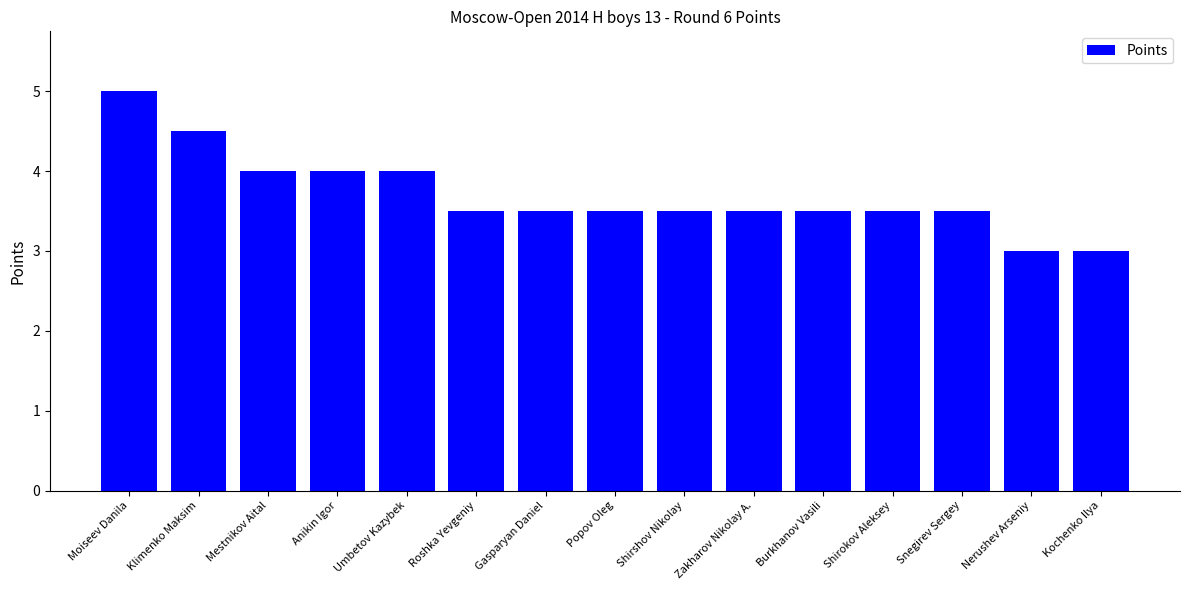

What is the change in value from Snegirev Sergey to Kochenko Ilya?

-0.5